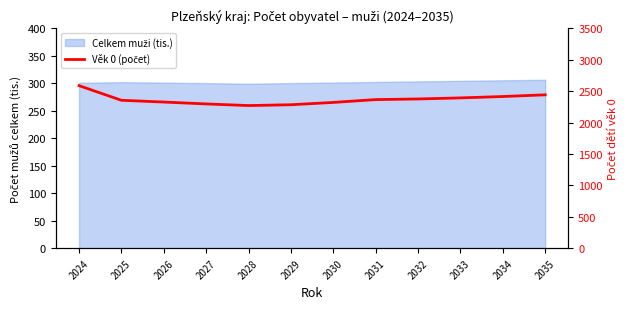

Approximately how many times larger is the value at 2024 compared to 2033?

1.1